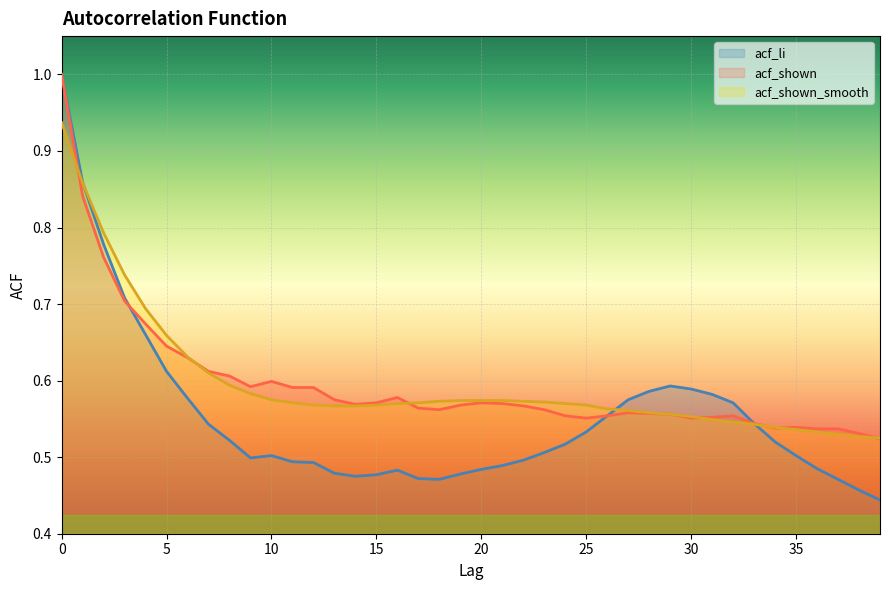

Rank the categories by acf_li value from lowest to highest.

39, 38, 18, 37, 17, 14, 15, 19, 13, 16, 20, 36, 21, 12, 11, 22, 9, 10, 35, 23, 24, 34, 8, 25, 7, 33, 26, 32, 27, 6, 31, 28, 30, 29, 5, 4, 3, 2, 1, 0